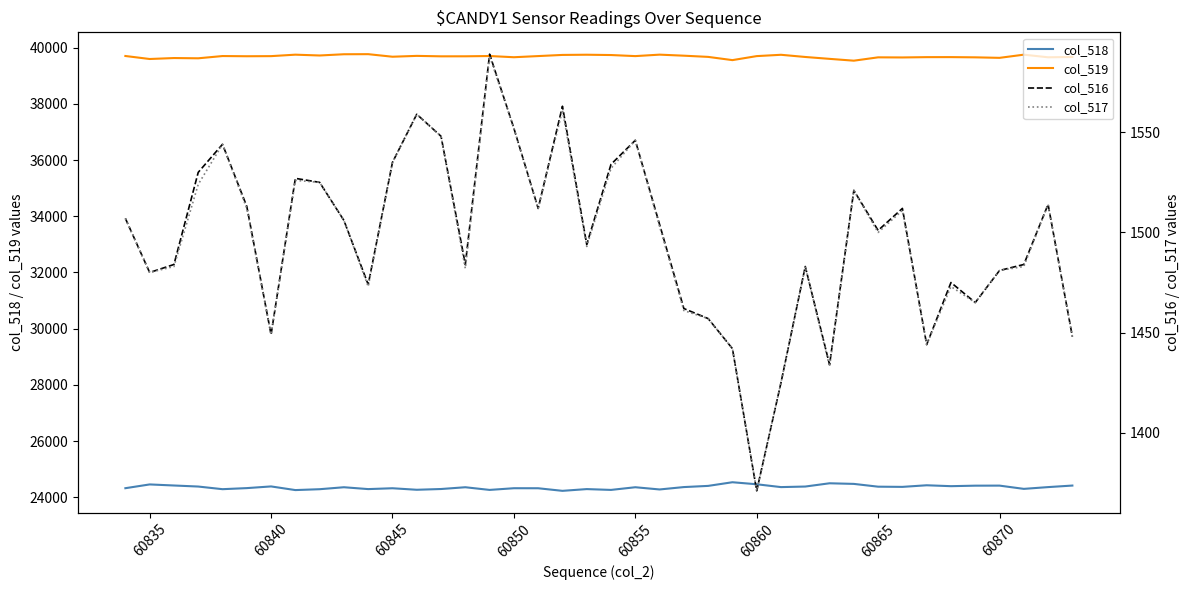

True or false: col_516 and col_517 intersect in this chart.

False